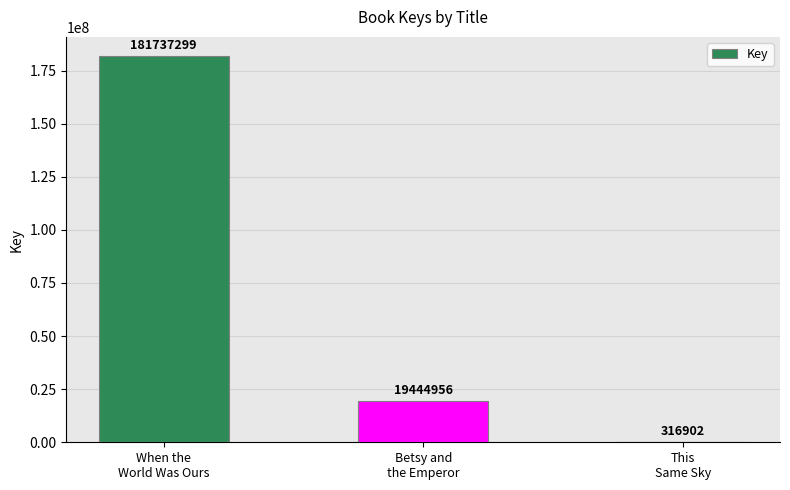

Reading right to left, transcribe all the data shown in this chart.

This
Same Sky=316902	Betsy and
the Emperor=19444956	When the
World Was Ours=181737299